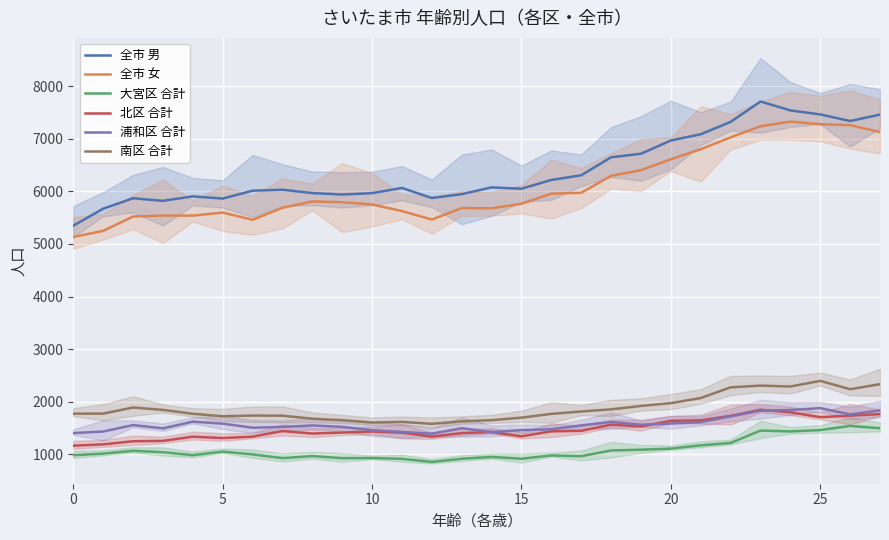

True or false: 全市 男 and 南区 合計 intersect in this chart.

False